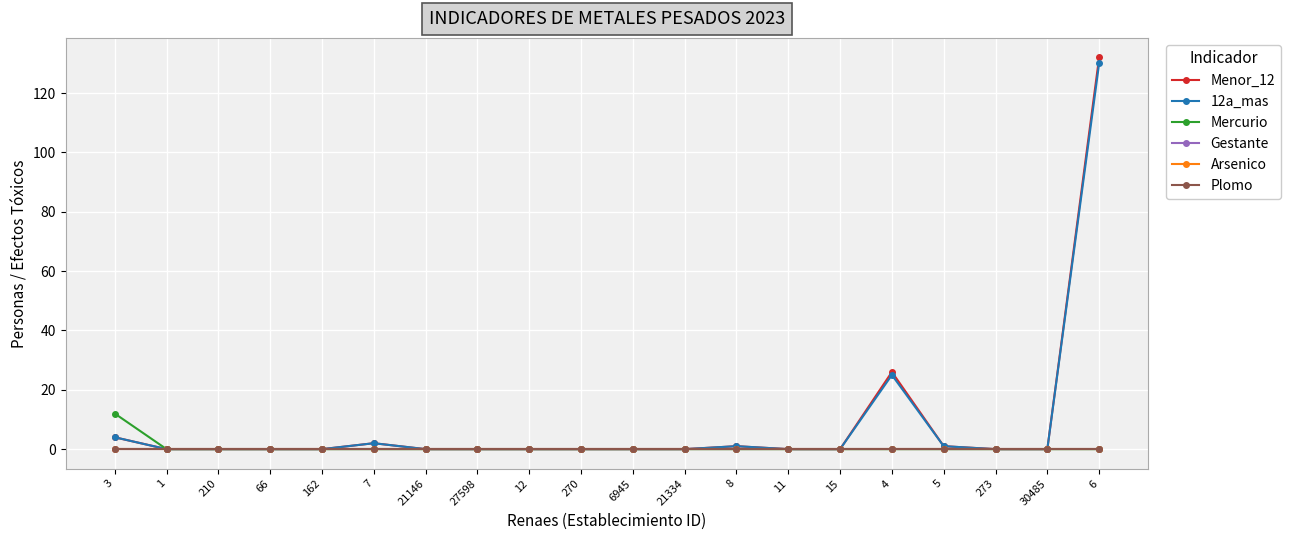

Is the value of Plomo at 162 greater than the value of Mercurio at 6945?

No